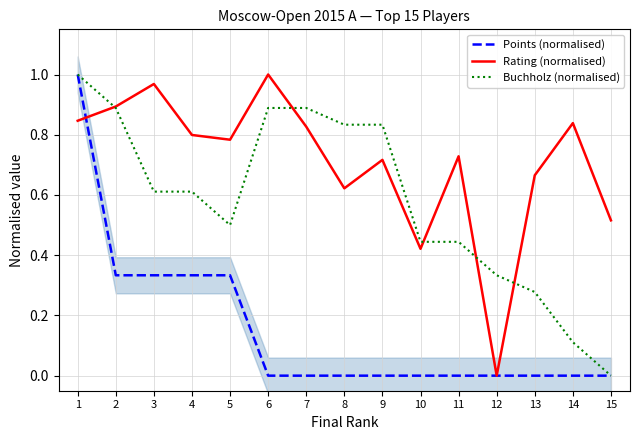

At how many categories does at least one series exceed 0?

15